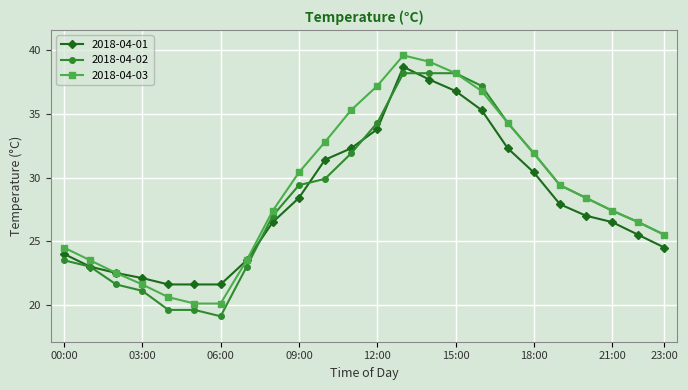

True or false: 2018-04-01 has more than 0 interior local peaks.

True